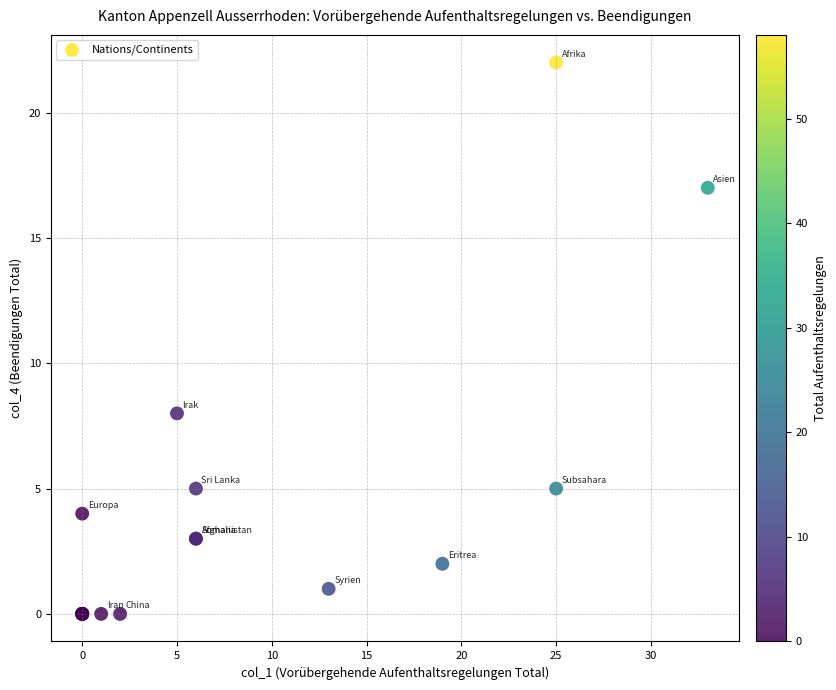

What Y value in the scatter plot is closest to 11?

8